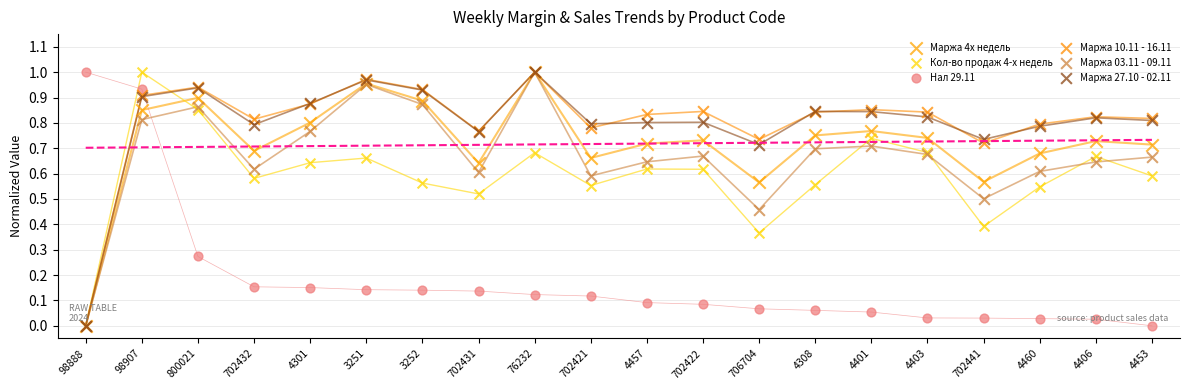

Which series has the widest spread of Y values?

Маржа 27.10 - 02.11